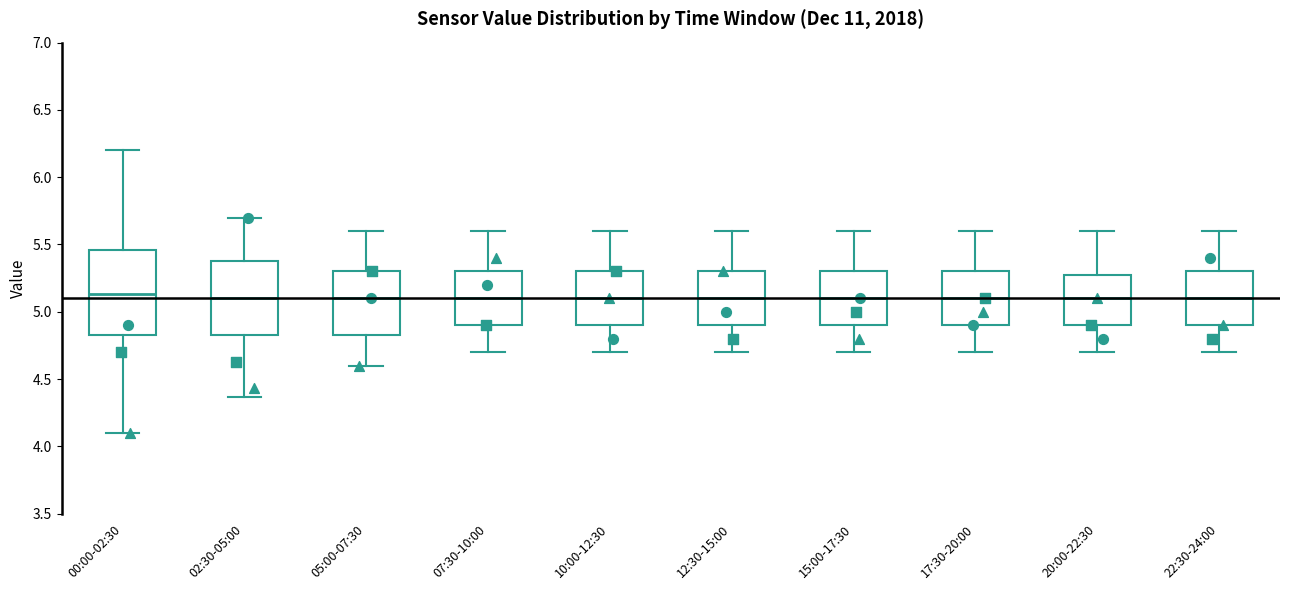

Which box is the tallest, from its lower edge to its upper edge?

00:00-02:30